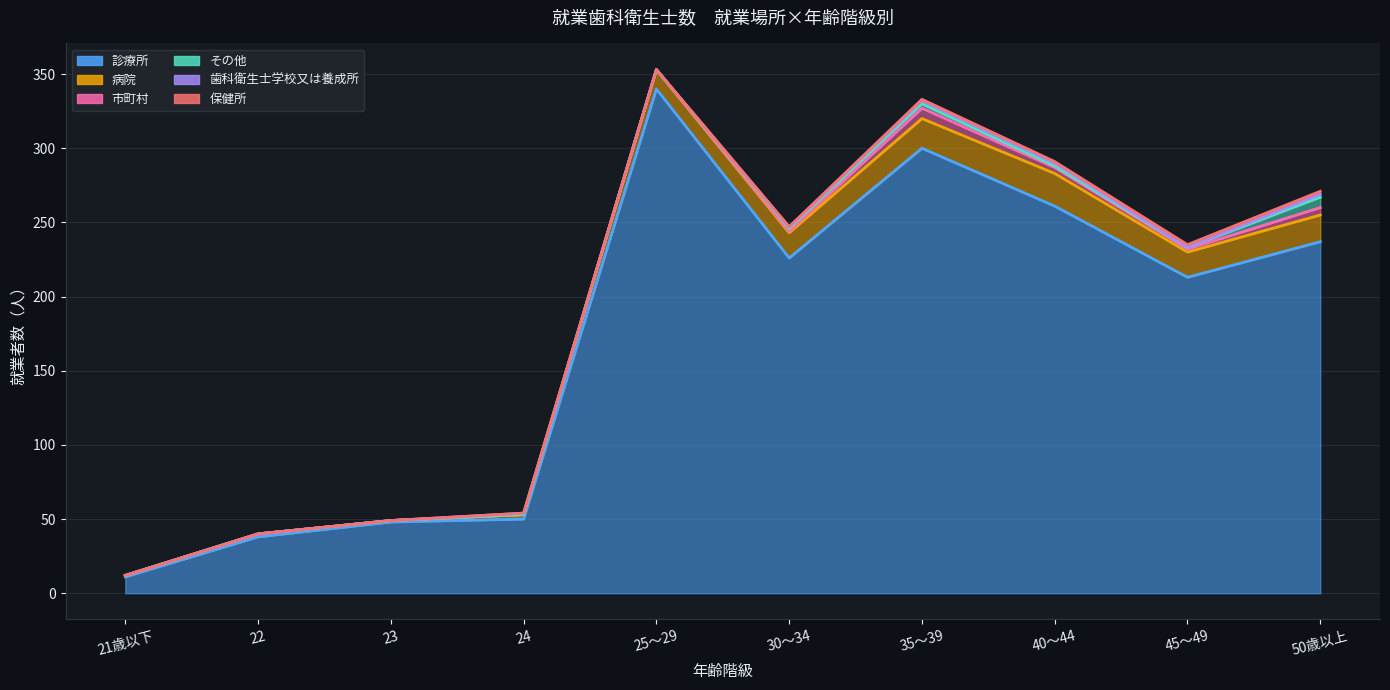

Rank the categories by 病院 value from highest to lowest.

40～44, 35～39, 50歳以上, 30～34, 45～49, 25～29, 24, 22, 21歳以下, 23